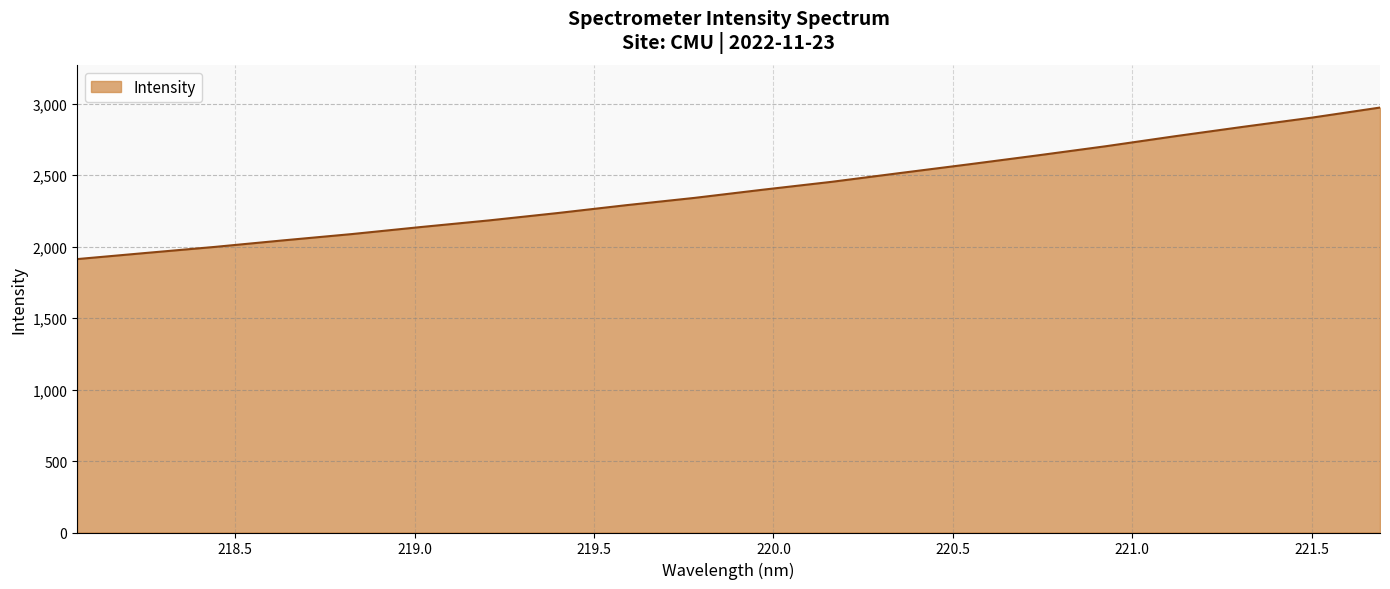

What is the greatest value displayed?

2972.1